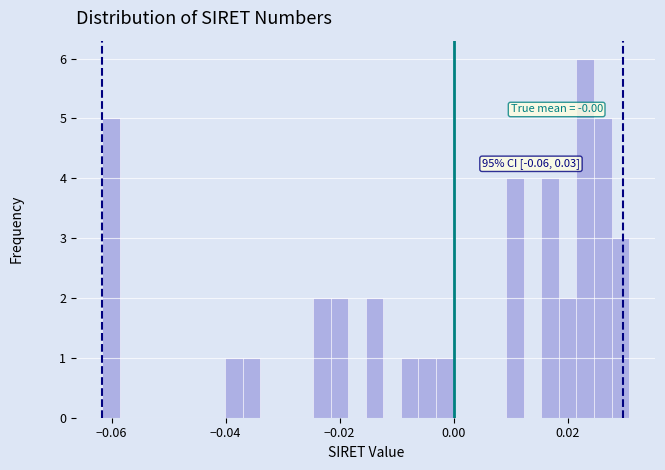

Read against the x-axis, roughly where is the centre of the tallest bar?

0.024